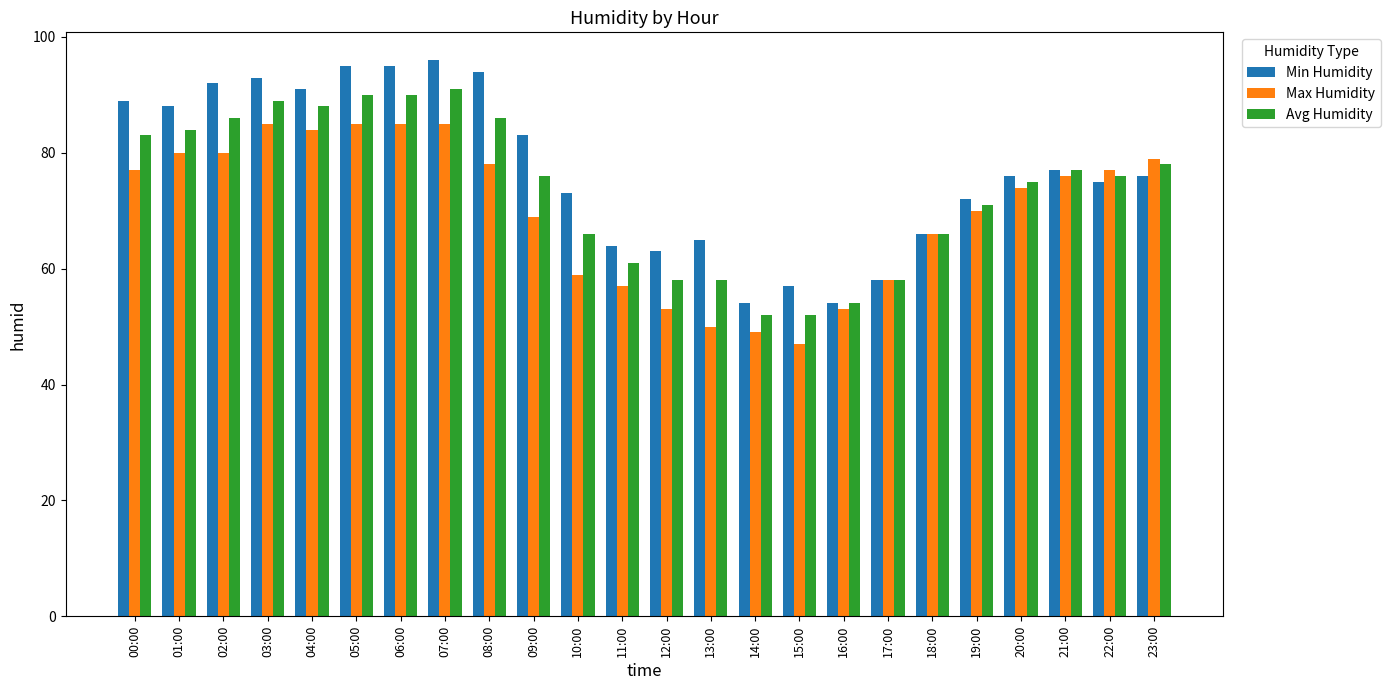

Reading right to left, what are all the values shown in this chart?

Min Humidity: 76	75	77	76	72	66	58	54	57	54	65	63	64	73	83	94	96	95	95	91	93	92	88	89
Max Humidity: 79	77	76	74	70	66	58	53	47	49	50	53	57	59	69	78	85	85	85	84	85	80	80	77
Avg Humidity: 78	76	77	75	71	66	58	54	52	52	58	58	61	66	76	86	91	90	90	88	89	86	84	83